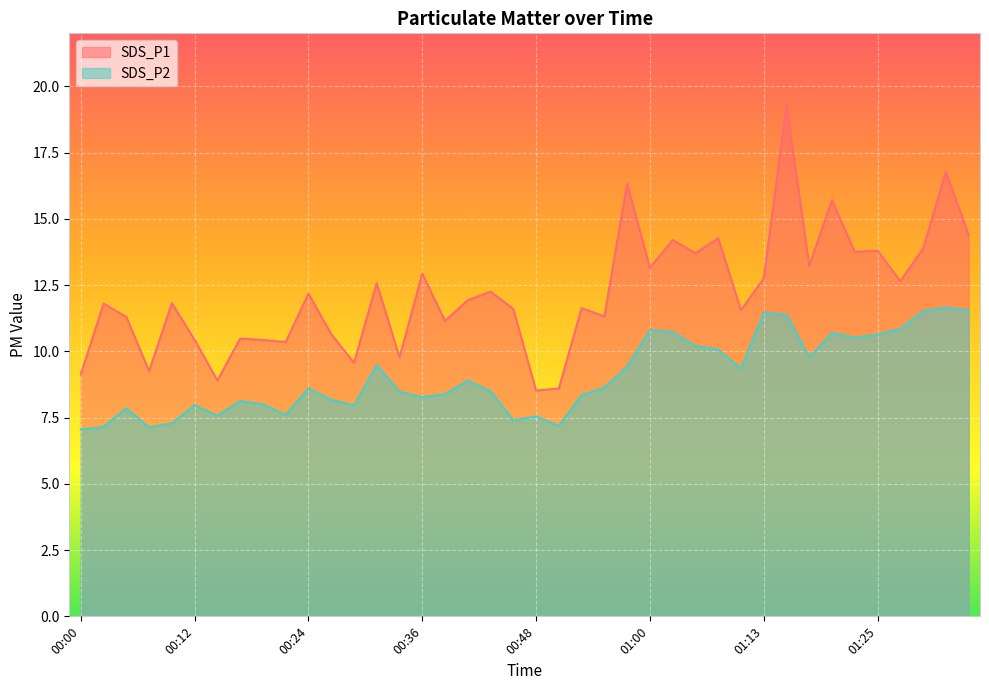

List the labels in order of SDS_P1 value, smallest first.

00:48, 00:51, 00:14, 00:00, 00:07, 00:29, 00:34, 00:22, 00:12, 00:19, 00:17, 00:26, 00:38, 00:05, 00:56, 01:10, 00:46, 00:53, 00:02, 00:09, 00:41, 00:24, 00:43, 00:31, 01:27, 01:13, 00:36, 01:00, 01:17, 01:05, 01:22, 01:25, 01:30, 01:03, 01:08, 01:35, 01:20, 00:58, 01:32, 01:15